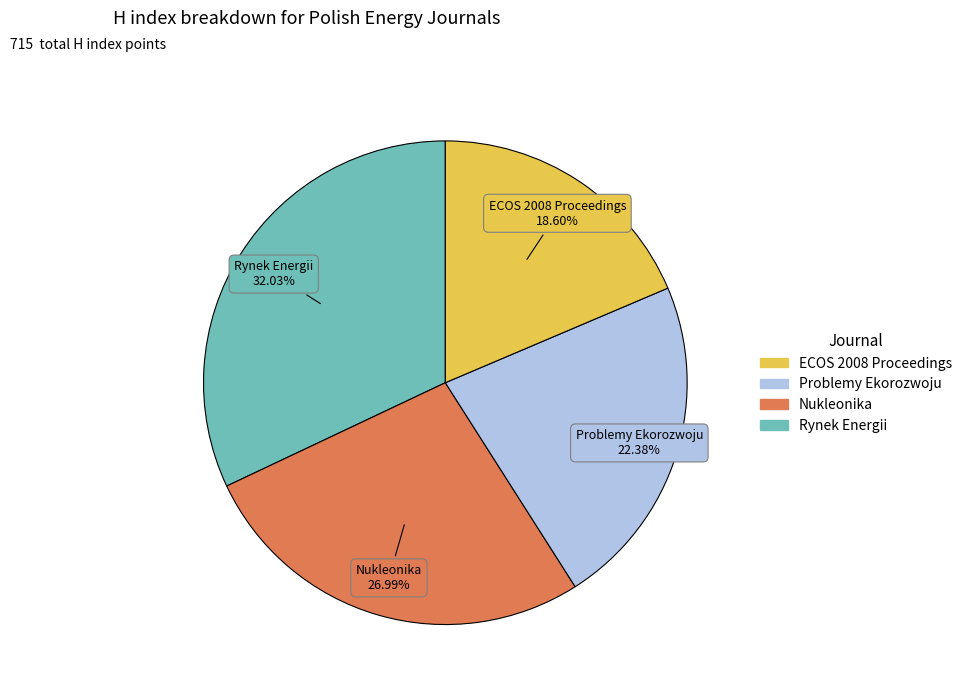

Is there a majority slice in this chart?

No